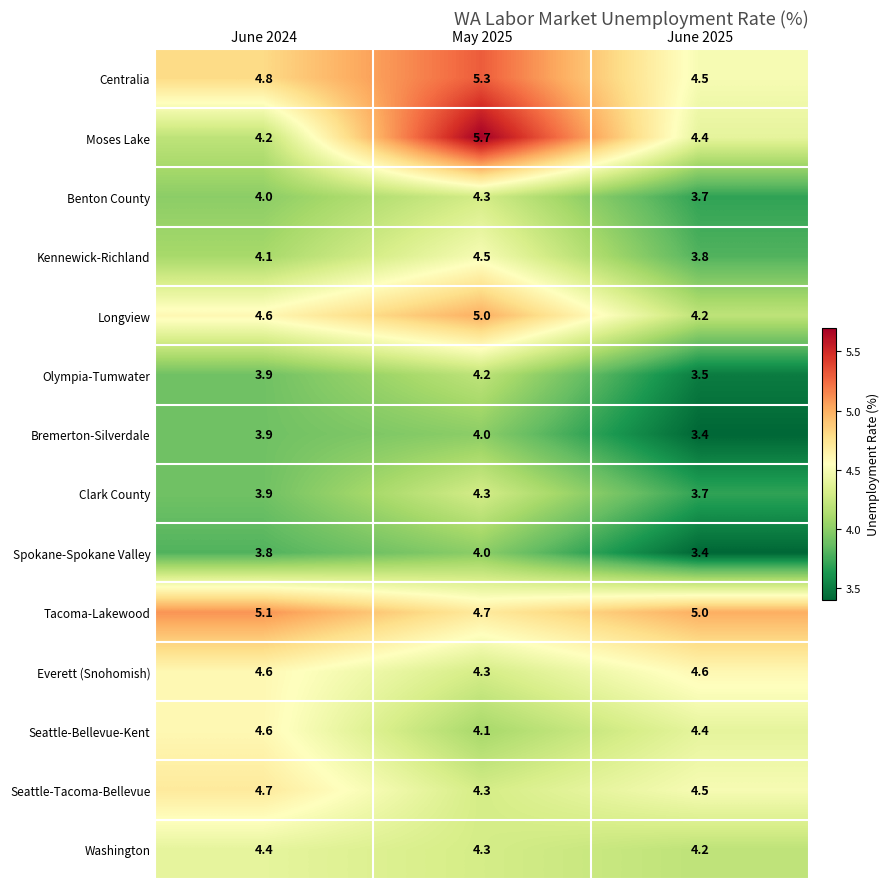

Which series changed the most between June 2024 and May 2025?

Moses Lake